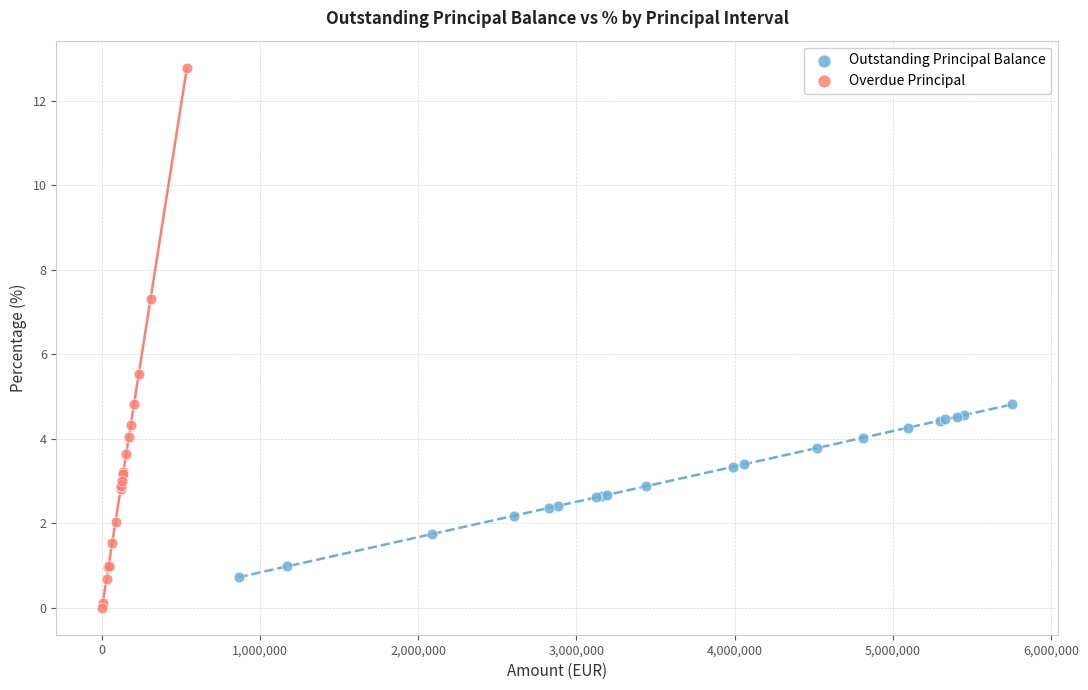

Which series contains the highest Y value?

Overdue Principal